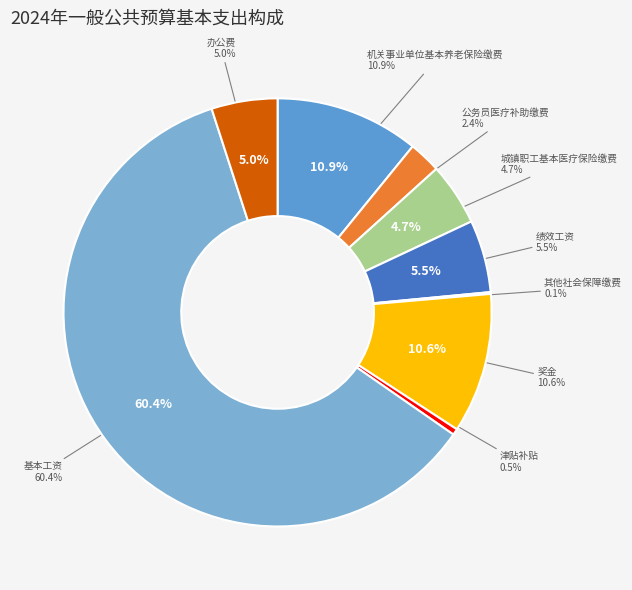

True or false: 办公费 accounts for 5% of the total.

True